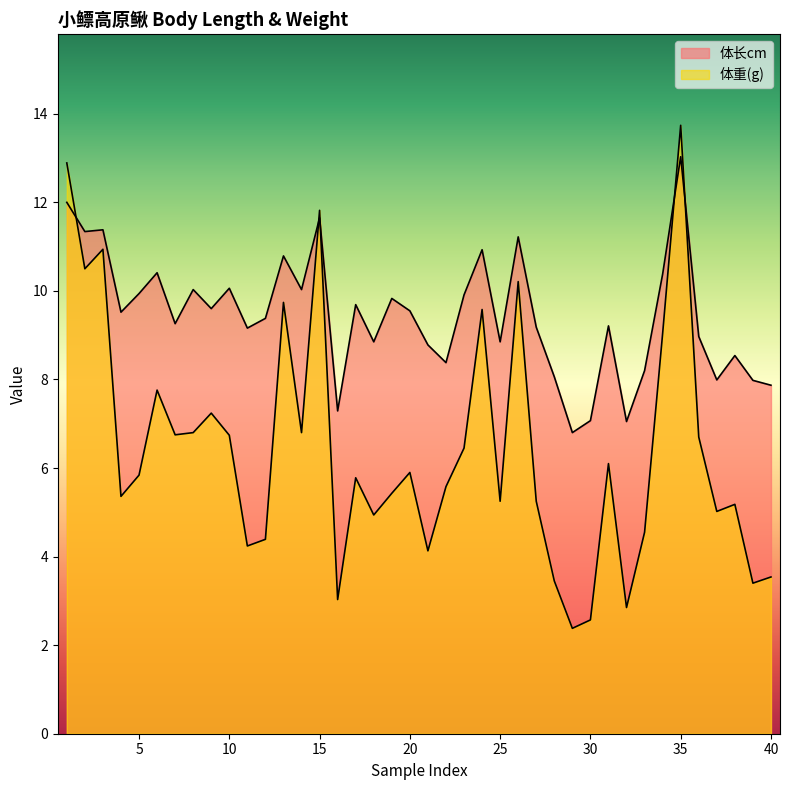

The value of 体长cm at 22 is 8.4. True or false?

True